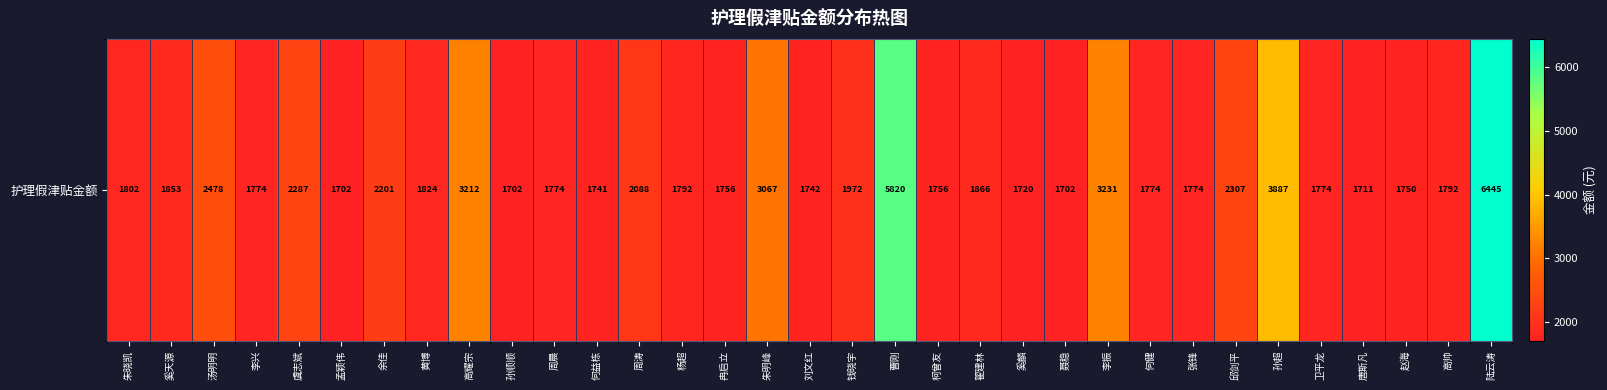

List the labels in order of value, smallest first.

孟颖伟, 孙顺顺, 聂稳, 唐斯凡, 奚麟, 何益栋, 刘文红, 赵海, 冉启立, 柯曾友, 李兴, 周晨, 何健, 张锋, 卫平龙, 杨超, 高帅, 朱晓凯, 黄博, 奚天源, 翟建林, 钱晓宇, 周涛, 余佳, 虞志斌, 邱剑平, 汤明明, 朱明峰, 高耀宗, 李振, 孙超, 曹刚, 陆云涛